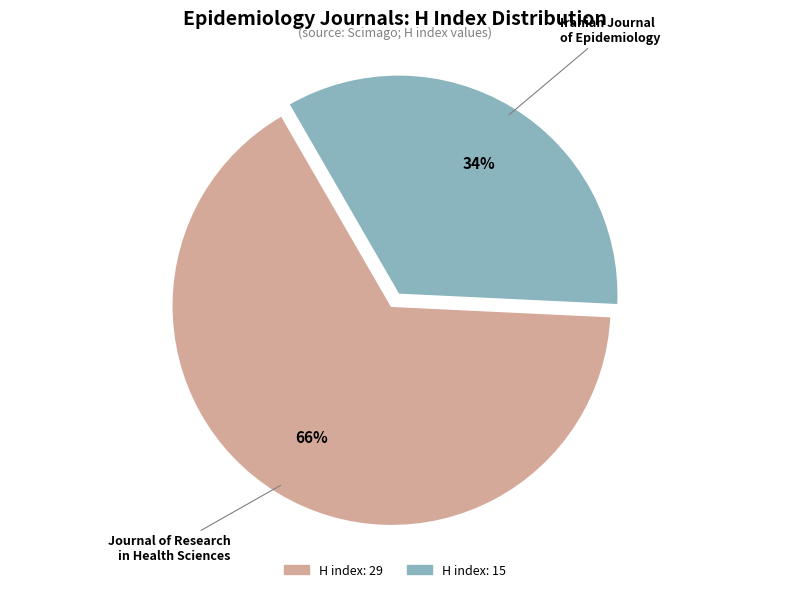

Does any single category account for the majority?

Yes